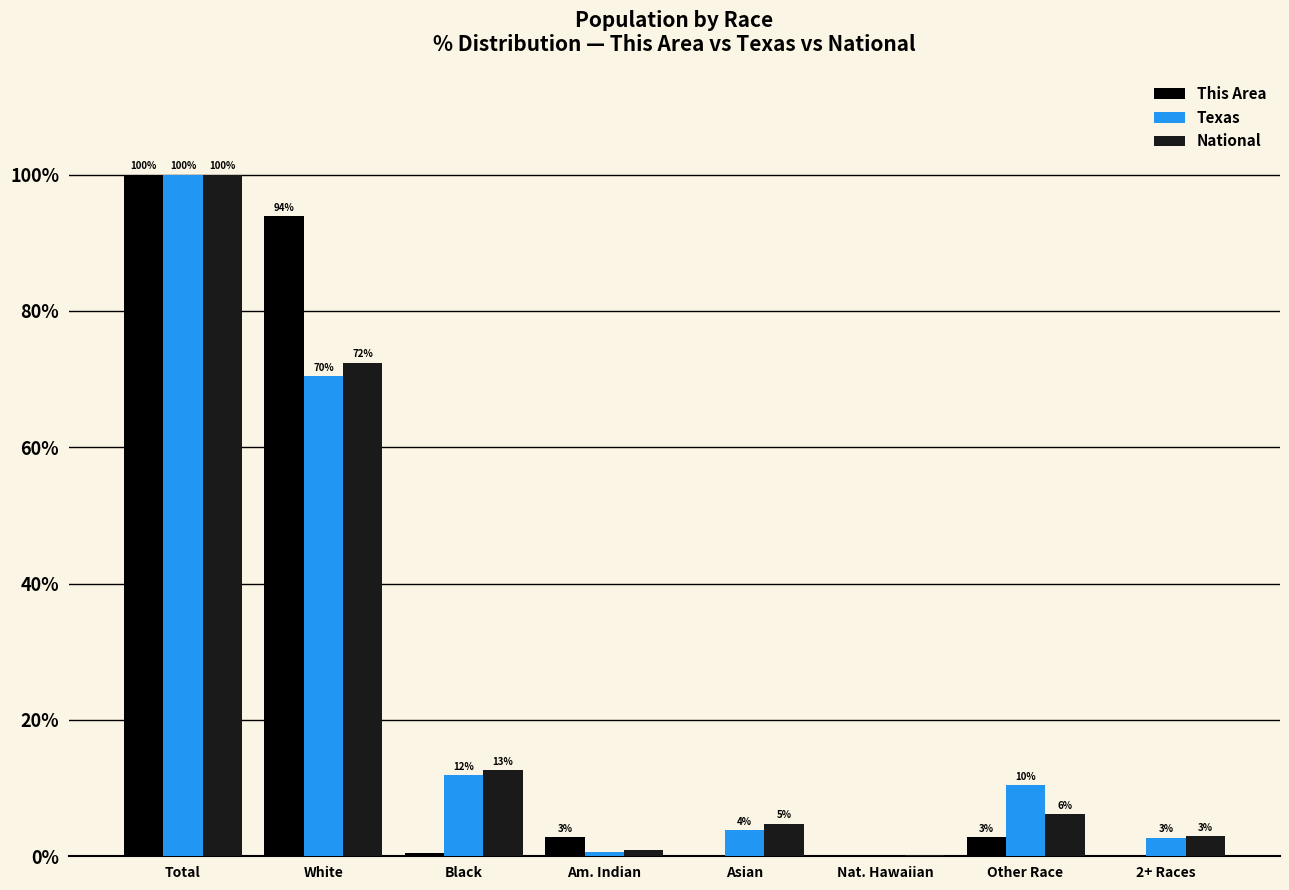

Are the bars grouped side by side (vs. stacked)?

Yes